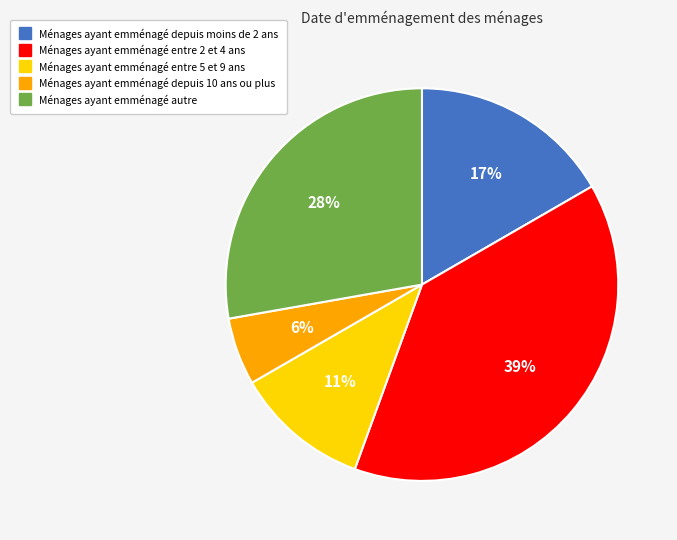

To the nearest percent, what is the average slice percentage?

20%